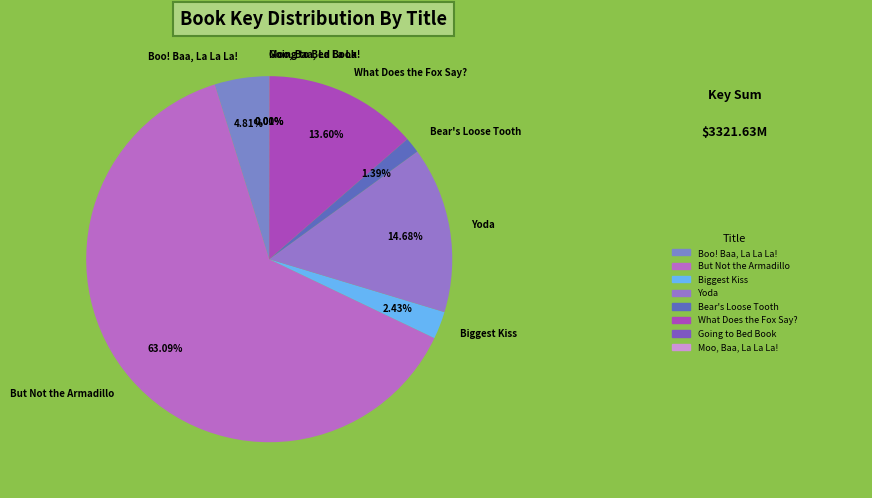

Which slice is the largest?

But Not the Armadillo